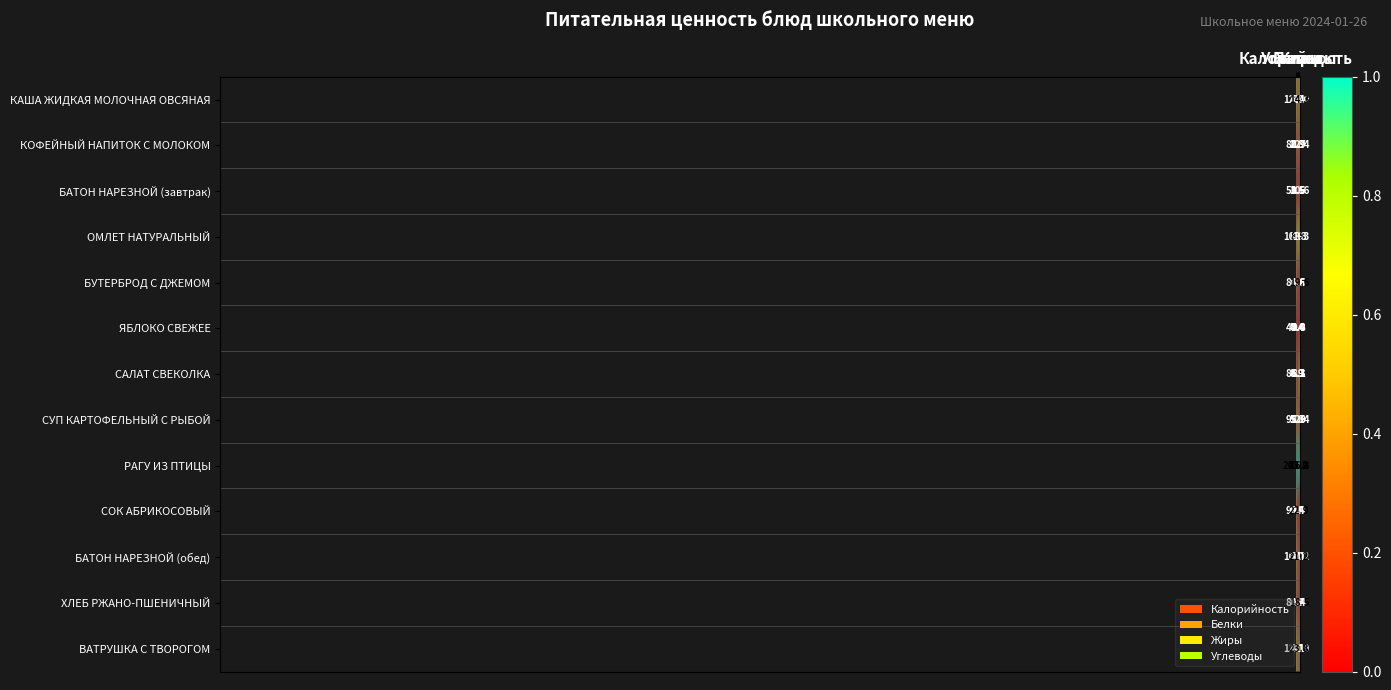

Rank the series by their maximum value, from lowest to highest.

ЯБЛОКО СВЕЖЕЕ, БАТОН НАРЕЗНОЙ (завтрак), КОФЕЙНЫЙ НАПИТОК С МОЛОКОМ, САЛАТ СВЕКОЛКА, ХЛЕБ РЖАНО-ПШЕНИЧНЫЙ, БУТЕРБРОД С ДЖЕМОМ, СУП КАРТОФЕЛЬНЫЙ С РЫБОЙ, СОК АБРИКОСОВЫЙ, БАТОН НАРЕЗНОЙ (обед), ОМЛЕТ НАТУРАЛЬНЫЙ, ВАТРУШКА С ТВОРОГОМ, КАША ЖИДКАЯ МОЛОЧНАЯ ОВСЯНАЯ, РАГУ ИЗ ПТИЦЫ